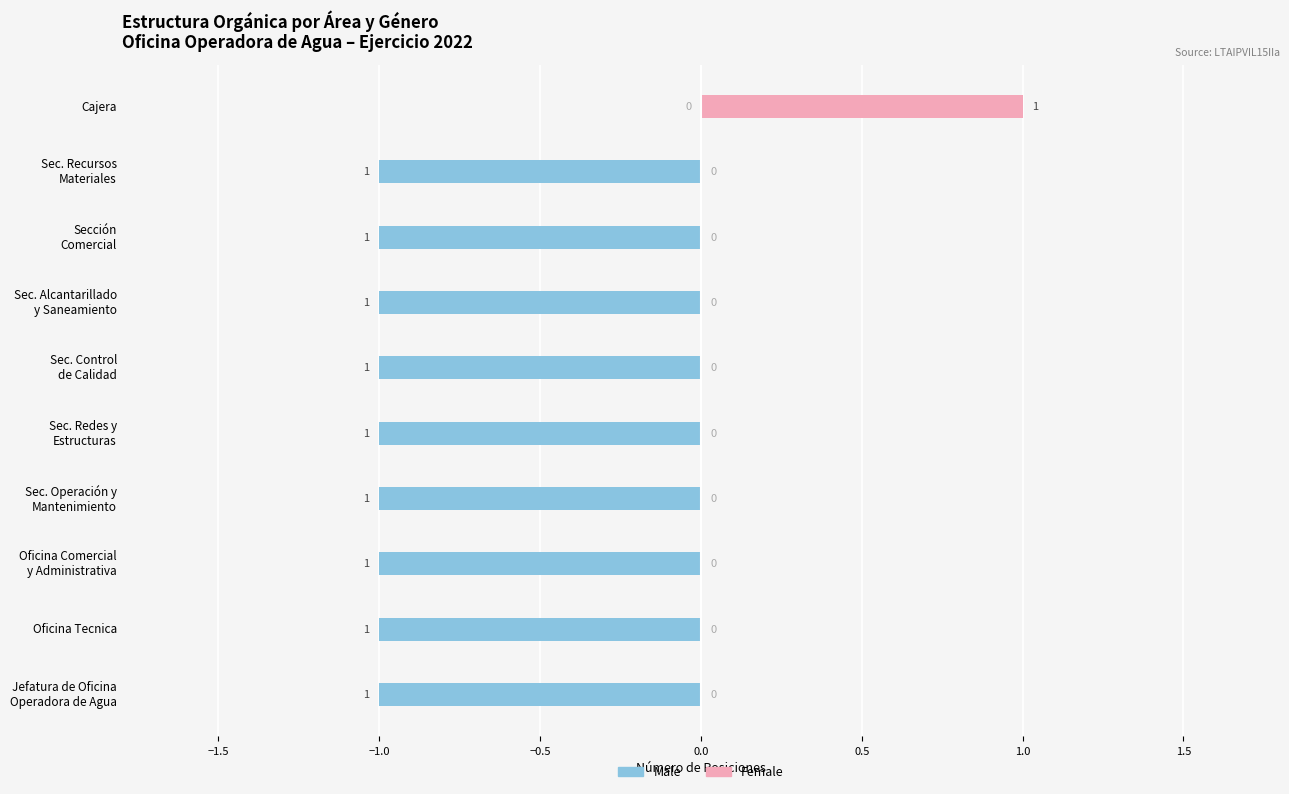

The value of Male at Oficina Tecnica is -1. True or false?

False